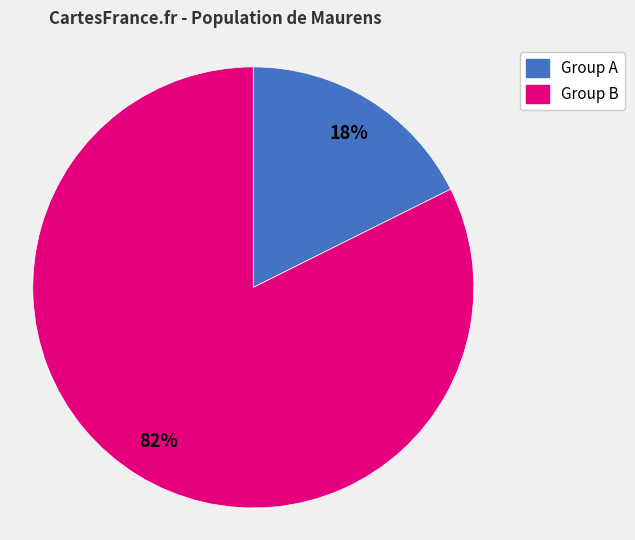

Rank the categories by value from lowest to highest.

Group A, Group B